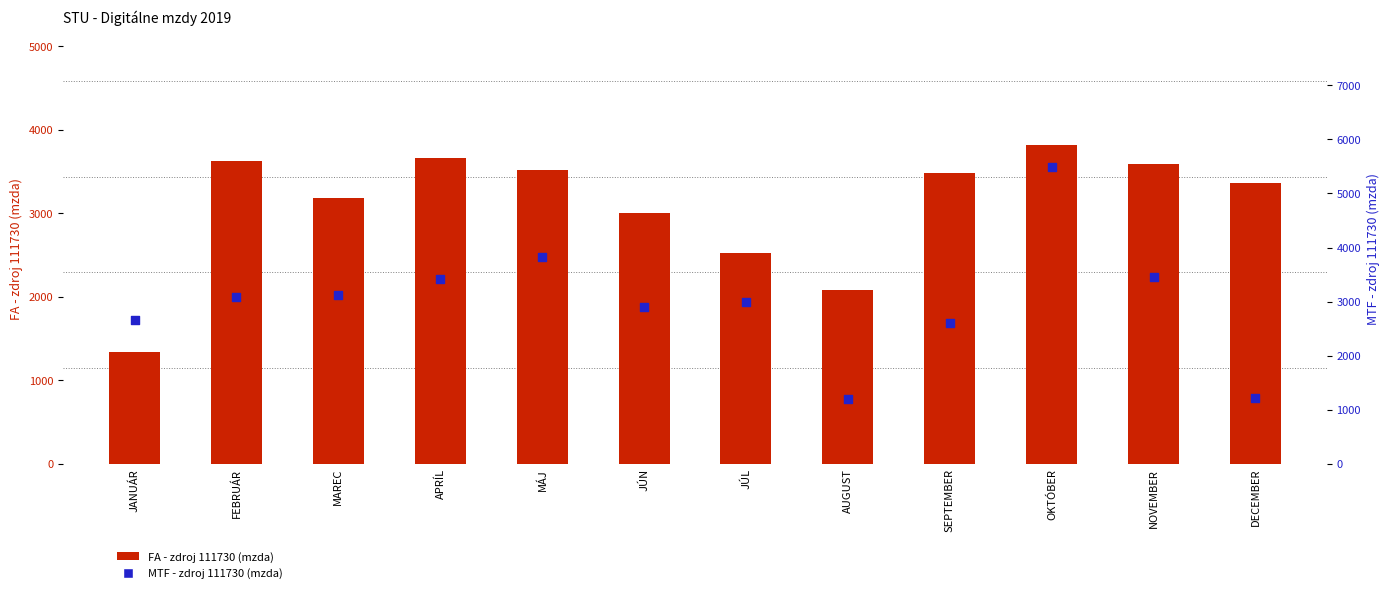

What are all the series names shown in the legend?

FA - zdroj 111730 (mzda), MTF - zdroj 111730 (mzda)